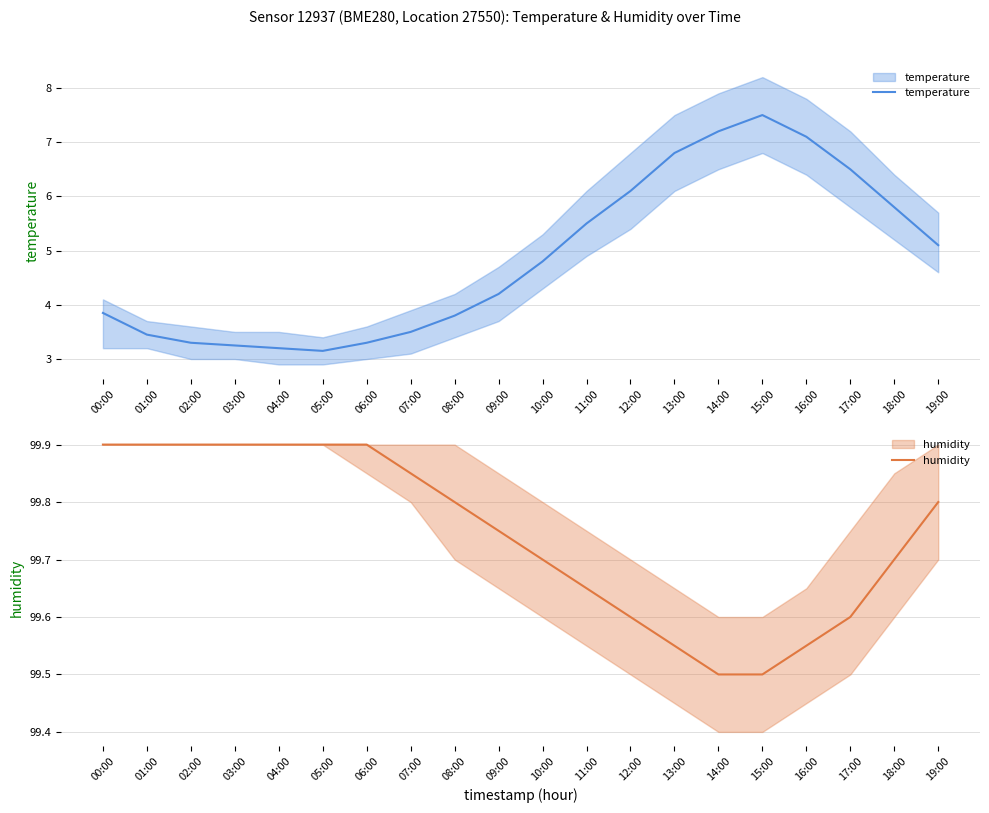

Which has a higher value, 16:00 or 02:00?

16:00